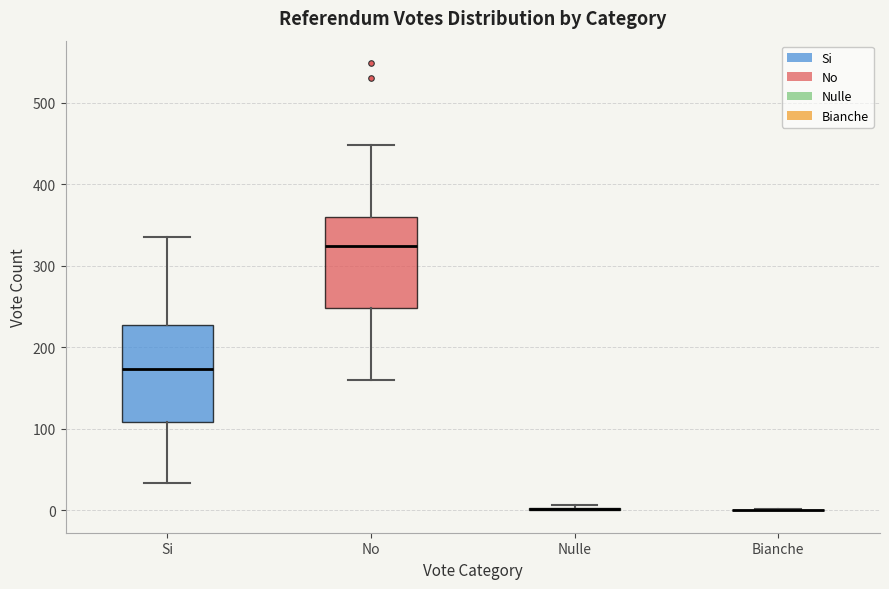

Reading left to right, transcribe this box plot: for each box, give where its median line is, the range the box spans, and where its two whiskers end, as read against the y-axis. The values are not printed on the chart, so give them approximately, as read against the axis.

Si: median 170, box 110 to 230, whiskers 30 to 340
No: median 330, box 250 to 360, whiskers 160 to 450
Nulle: box collapsed to a line at 0, whiskers 0 to 10
Bianche: box collapsed to a line at 0, whiskers 0 to 0